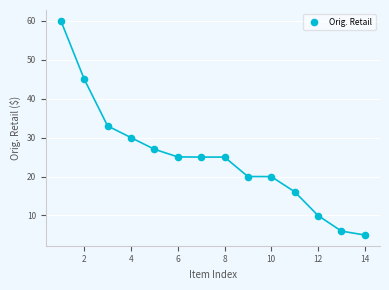

What is the range of X values (max minus min)?

13.0